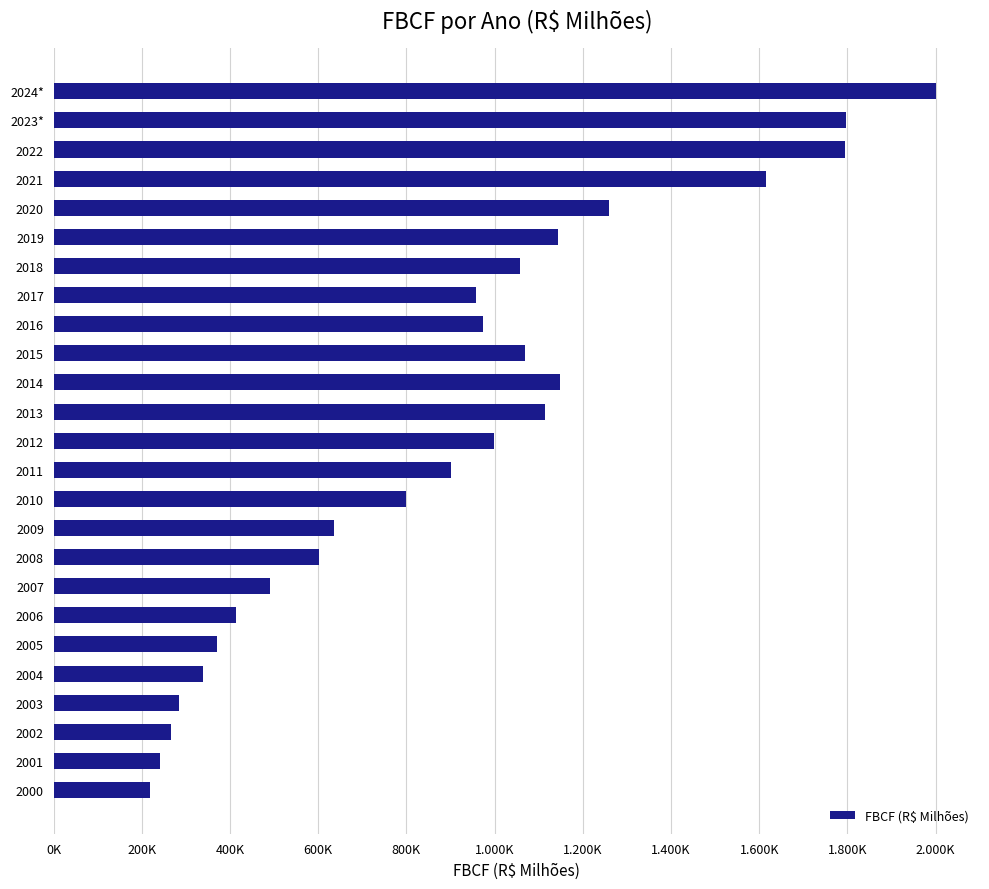

Does the chart contain stacked bars?

No